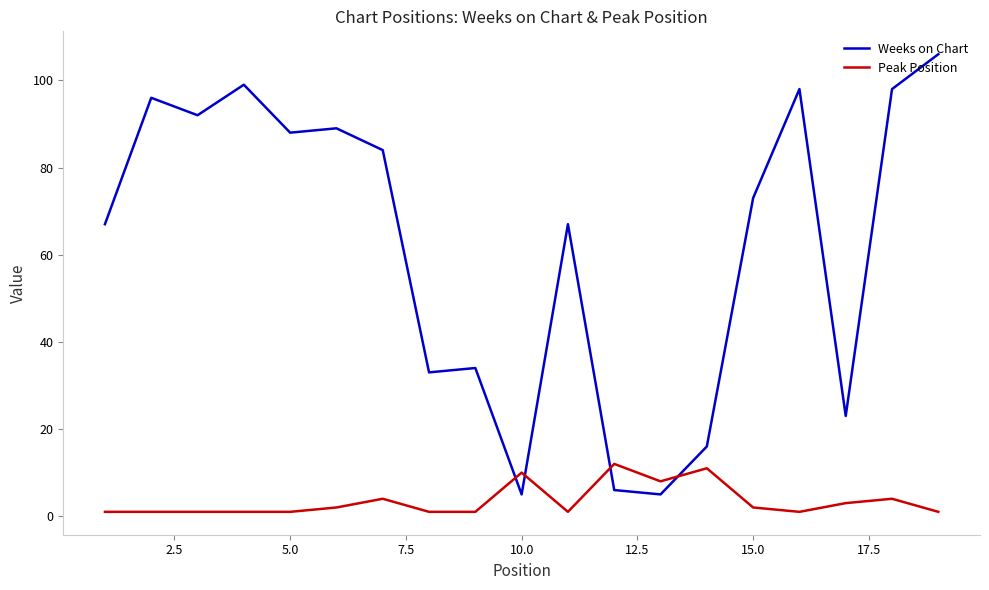

Which series has the largest total across all categories?

Weeks on Chart